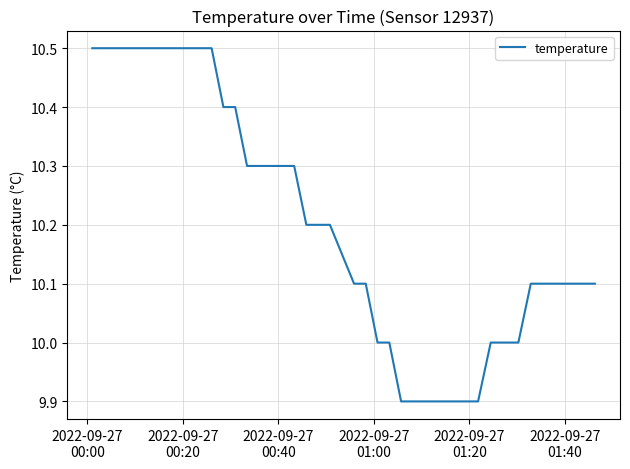

What is the maximum value shown in the chart?

10.5